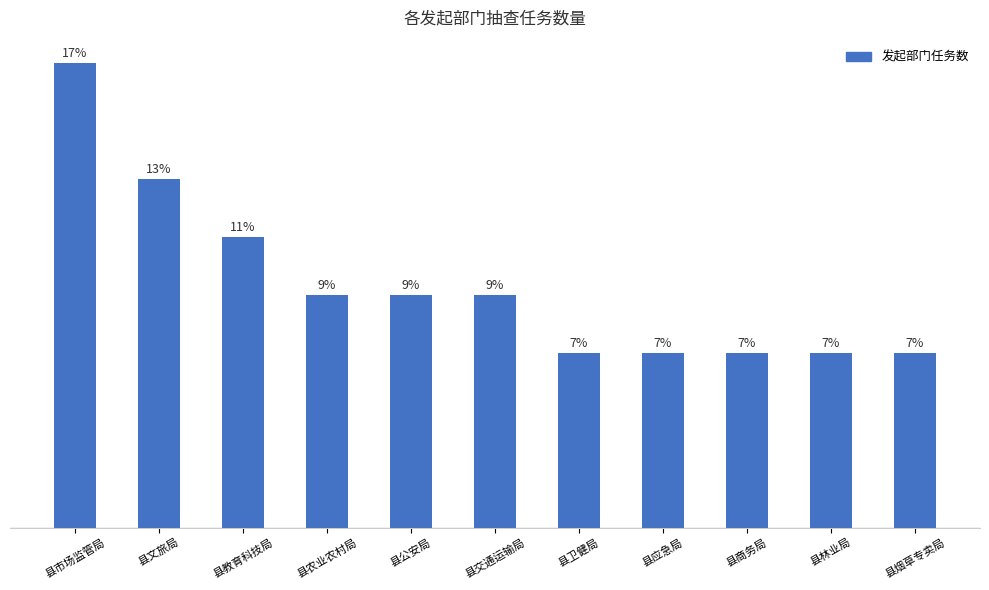

Is it true that the value at 县市场监管局 is 8?

True